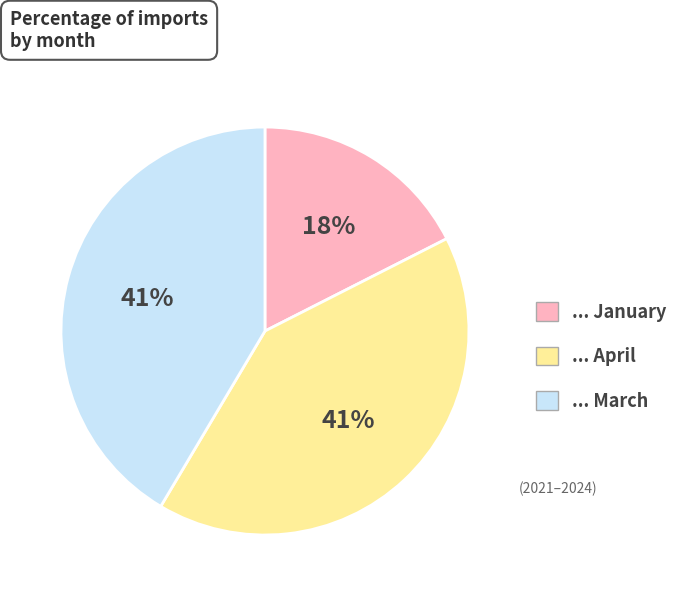

Does any single category account for the majority?

No